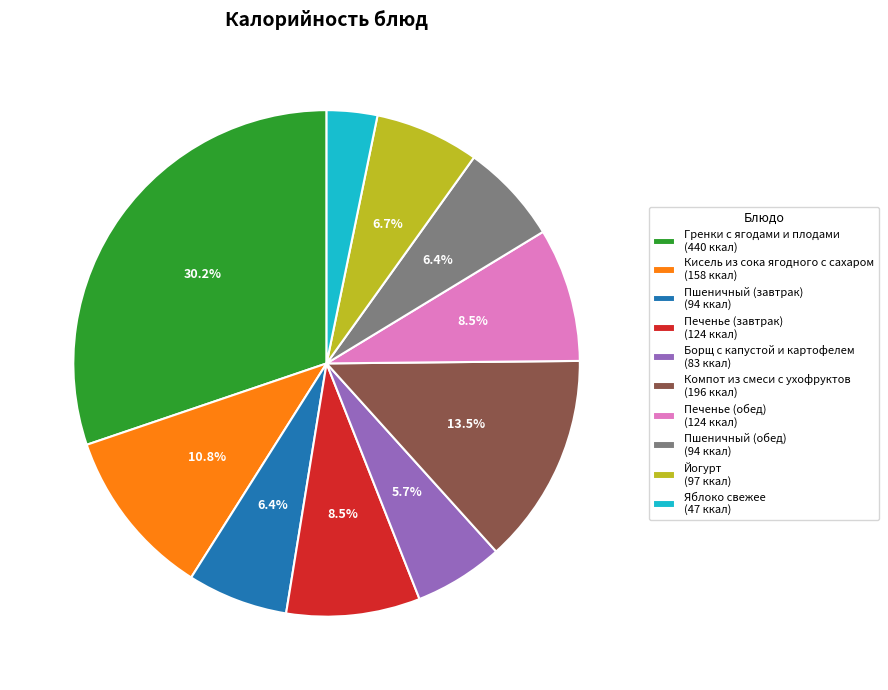

Is Гренки с ягодами и плодами the majority of the pie?

No